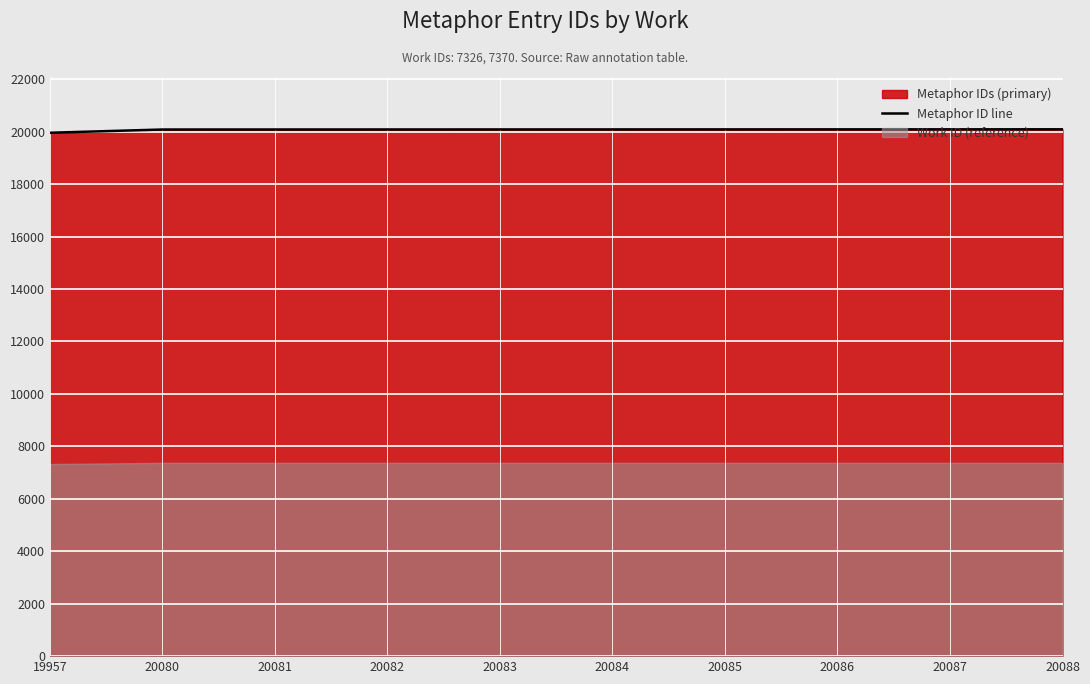

What is the approximate value at 20085?

20085